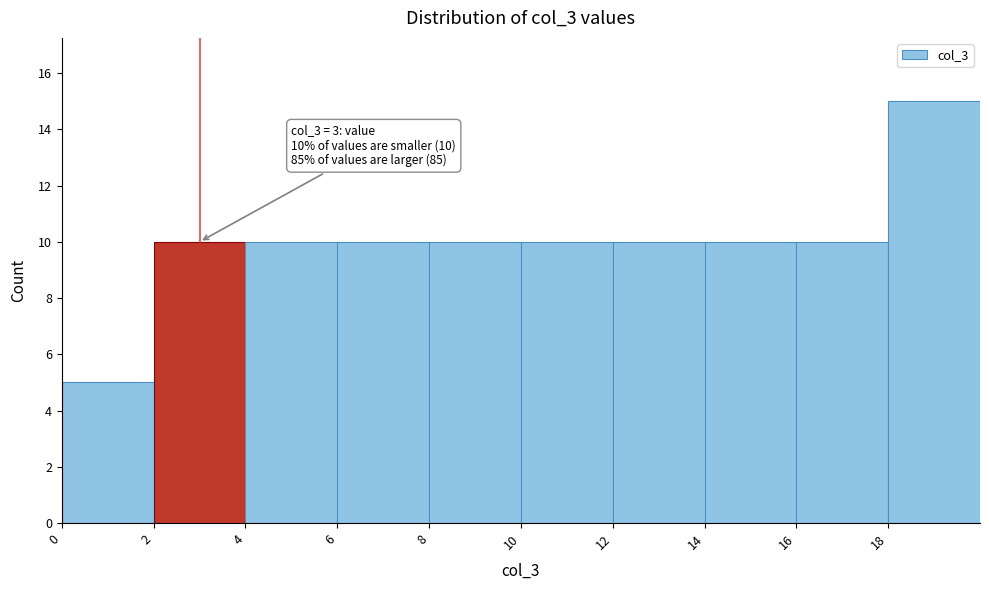

Over which range of the x-axis is the bar tallest?

18 to 20